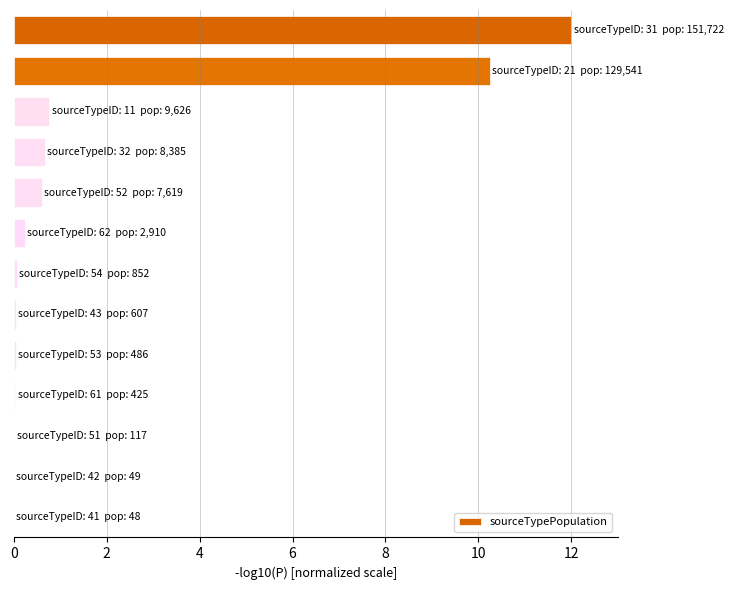

What is the maximum value shown in the chart?

12.0